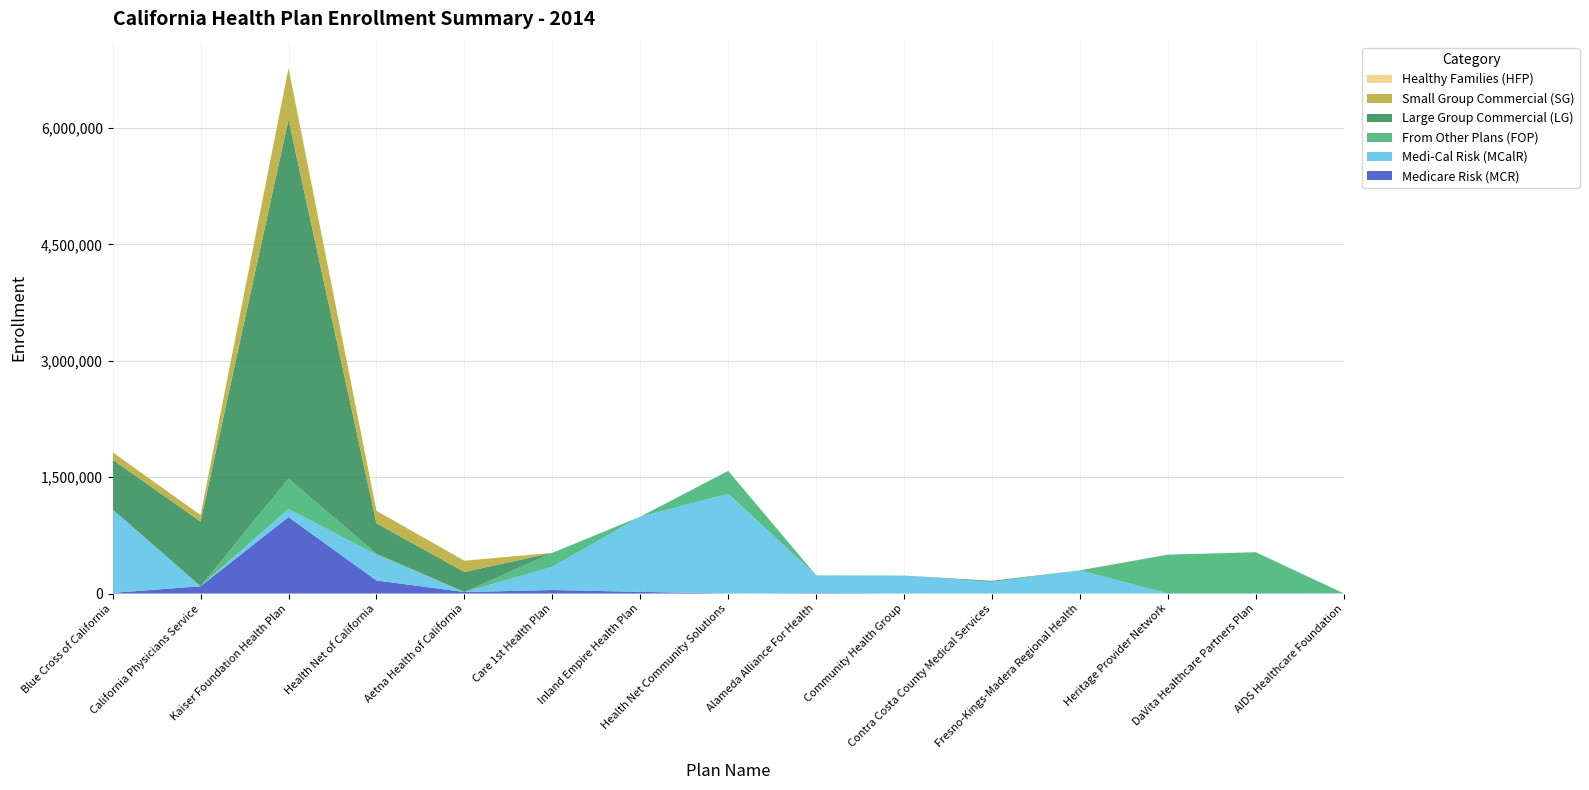

Reading left to right, extract all data points from this chart.

Medicare Risk (MCR): Blue Cross of California=8653	California Physicians Service=94570	Kaiser Foundation Health Plan=985648	Health Net of California=168417	Aetna Health of California=19693	Care 1st Health Plan=45495	Inland Empire Health Plan=21840	Health Net Community Solutions=0	Alameda Alliance For Health=5765	Community Health Group=1337	Contra Costa County Medical Services=0	Fresno-Kings-Madera Regional Health=0	Heritage Provider Network=0	DaVita Healthcare Partners Plan=0	AIDS Healthcare Foundation=821
Medi-Cal Risk (MCalR): Blue Cross of California=1076635	California Physicians Service=0	Kaiser Foundation Health Plan=105073	Health Net of California=331947	Aetna Health of California=0	Care 1st Health Plan=300053	Inland Empire Health Plan=968646	Health Net Community Solutions=1285630	Alameda Alliance For Health=228977	Community Health Group=230888	Contra Costa County Medical Services=151201	Fresno-Kings-Madera Regional Health=299412	Heritage Provider Network=0	DaVita Healthcare Partners Plan=0	AIDS Healthcare Foundation=842
From Other Plans (FOP): Blue Cross of California=0	California Physicians Service=0	Kaiser Foundation Health Plan=388985	Health Net of California=14082	Aetna Health of California=0	Care 1st Health Plan=178755	Inland Empire Health Plan=0	Health Net Community Solutions=295176	Alameda Alliance For Health=0	Community Health Group=0	Contra Costa County Medical Services=510	Fresno-Kings-Madera Regional Health=0	Heritage Provider Network=501526	DaVita Healthcare Partners Plan=532455	AIDS Healthcare Foundation=0
Large Group Commercial (LG): Blue Cross of California=640520	California Physicians Service=832932	Kaiser Foundation Health Plan=4629161	Health Net of California=391447	Aetna Health of California=258619	Care 1st Health Plan=0	Inland Empire Health Plan=0	Health Net Community Solutions=0	Alameda Alliance For Health=0	Community Health Group=0	Contra Costa County Medical Services=12058	Fresno-Kings-Madera Regional Health=0	Heritage Provider Network=0	DaVita Healthcare Partners Plan=0	AIDS Healthcare Foundation=0
Small Group Commercial (SG): Blue Cross of California=95397	California Physicians Service=84222	Kaiser Foundation Health Plan=665076	Health Net of California=160838	Aetna Health of California=144721	Care 1st Health Plan=0	Inland Empire Health Plan=0	Health Net Community Solutions=0	Alameda Alliance For Health=0	Community Health Group=0	Contra Costa County Medical Services=0	Fresno-Kings-Madera Regional Health=0	Heritage Provider Network=0	DaVita Healthcare Partners Plan=0	AIDS Healthcare Foundation=0
Healthy Families (HFP): Blue Cross of California=0	California Physicians Service=0	Kaiser Foundation Health Plan=0	Health Net of California=0	Aetna Health of California=0	Care 1st Health Plan=0	Inland Empire Health Plan=0	Health Net Community Solutions=0	Alameda Alliance For Health=0	Community Health Group=0	Contra Costa County Medical Services=0	Fresno-Kings-Madera Regional Health=0	Heritage Provider Network=0	DaVita Healthcare Partners Plan=0	AIDS Healthcare Foundation=0